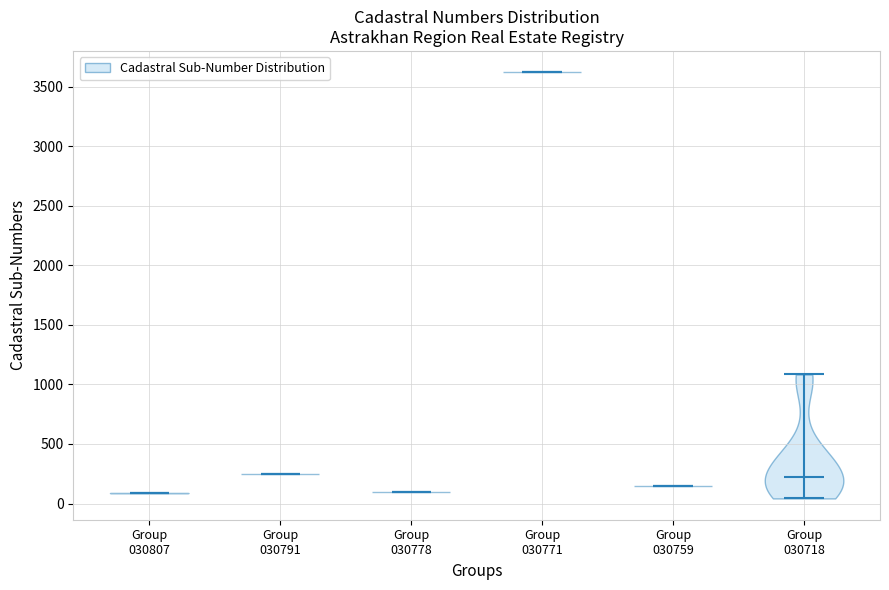

Reading left to right, read every violin against the y-axis: where its median line is, and the lowest and highest points it reaches. The values are not printed on the chart, so give them approximately, as read against the axis.

Group 030807: median line 100, lowest point 100, highest point 100
Group 030791: median line 250, lowest point 250, highest point 250
Group 030778: median line 100, lowest point 100, highest point 100
Group 030771: median line 3600, lowest point 3600, highest point 3600
Group 030759: median line 150, lowest point 150, highest point 150
Group 030718: median line 250, lowest point 50, highest point 1100